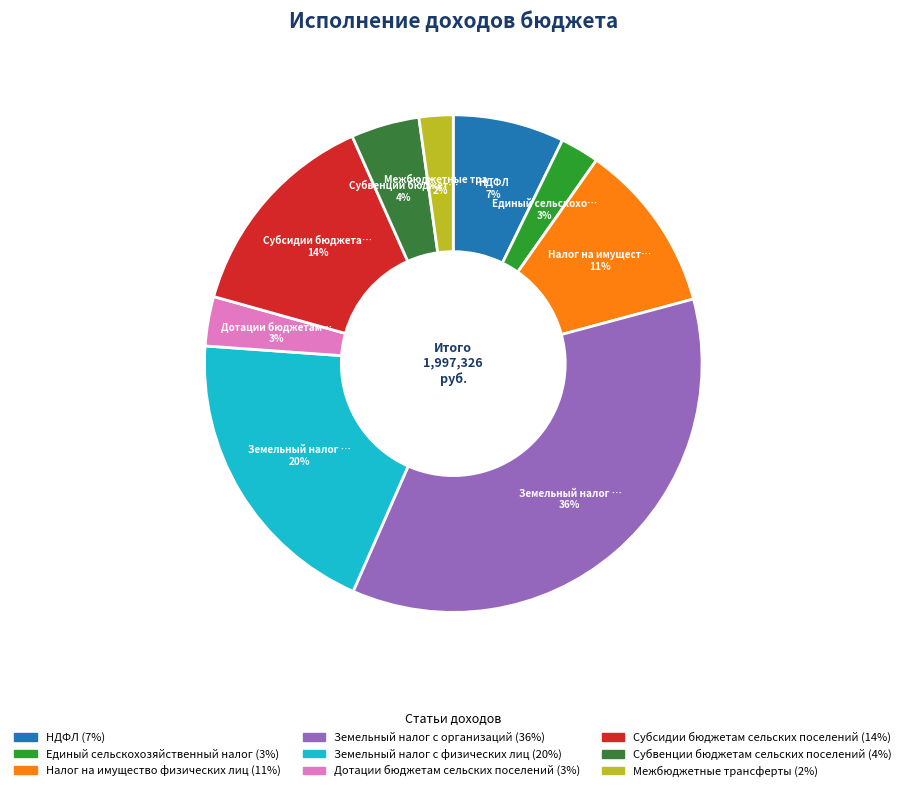

To the nearest percent, what is the difference between the Дотации бюджетам сельских поселений and НДФЛ slice percentages?

4%